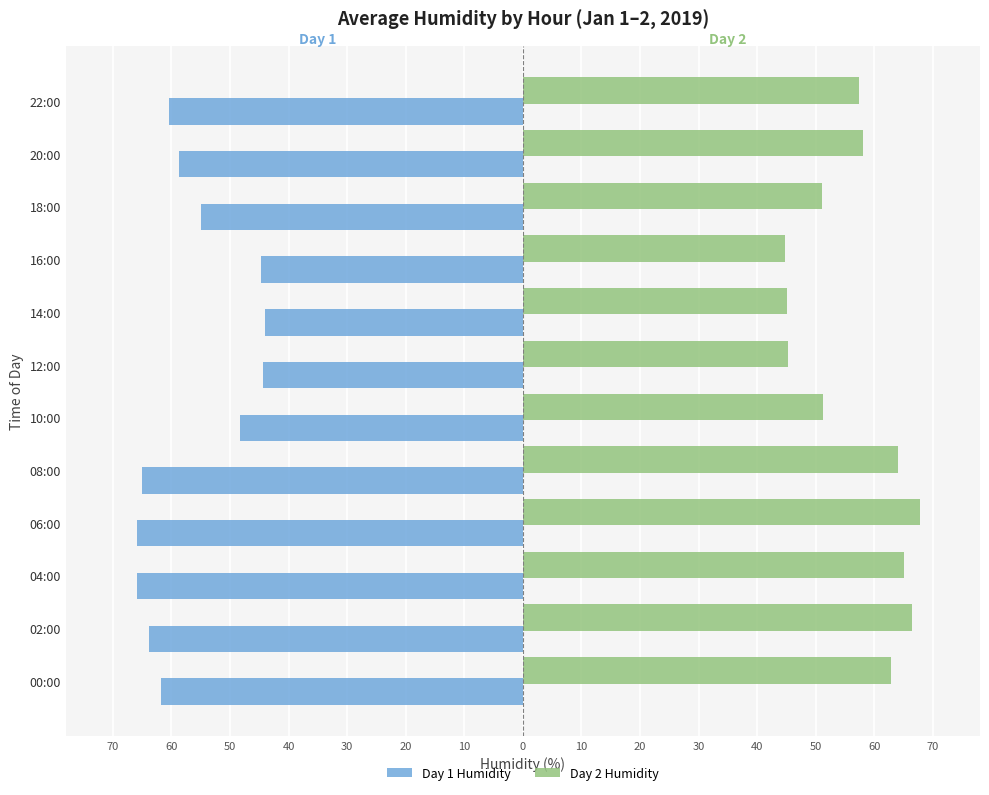

What are all the series names shown in the legend?

Day 1 Humidity, Day 2 Humidity